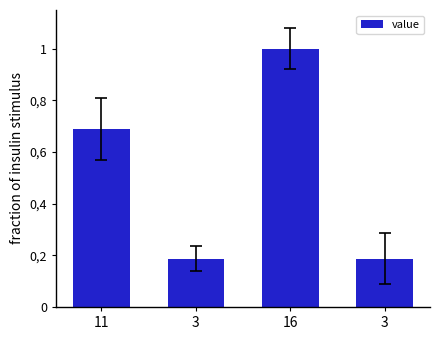

The value at 11 is 0.7. True or false?

True